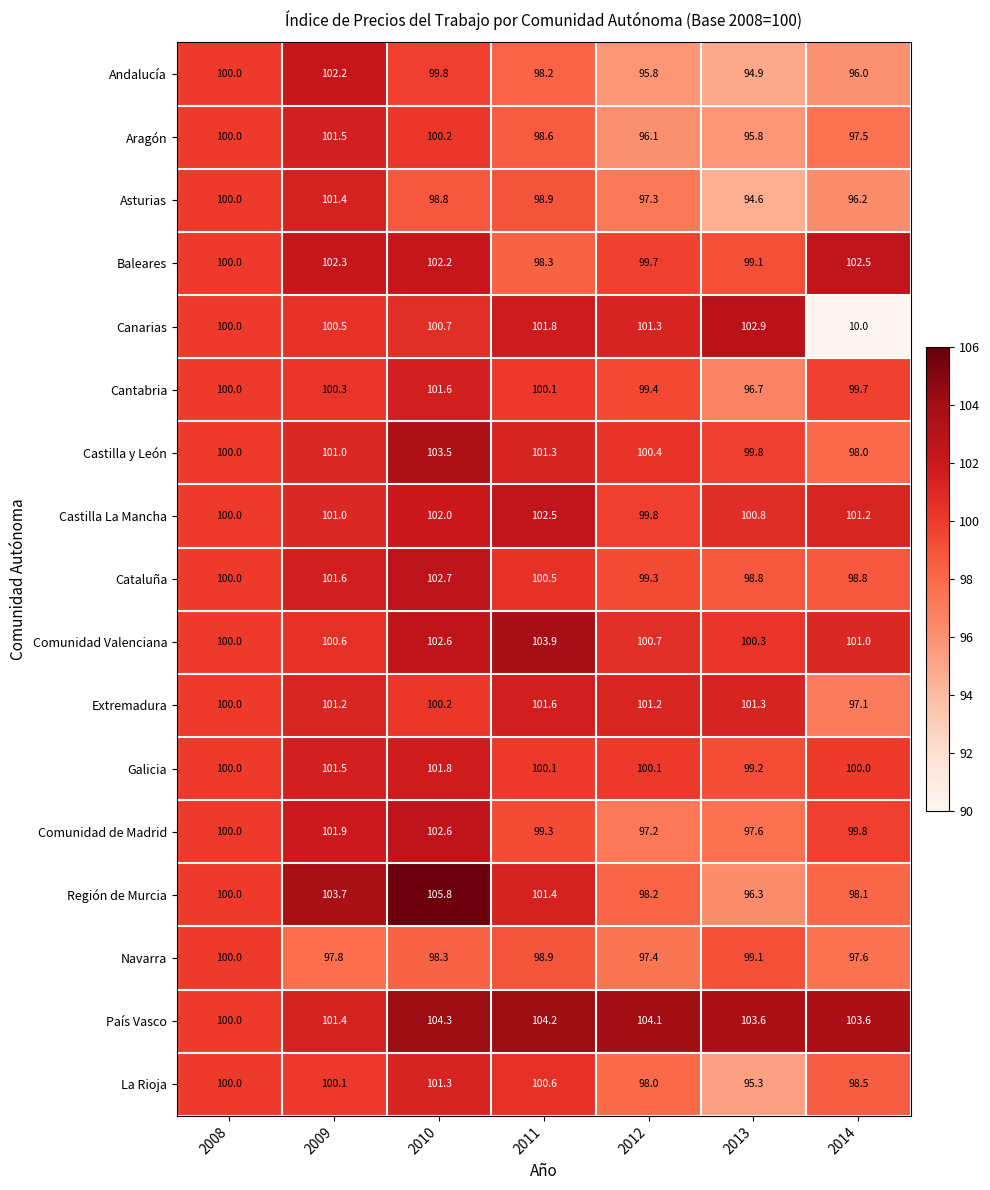

Which series has the widest spread of values?

Canarias